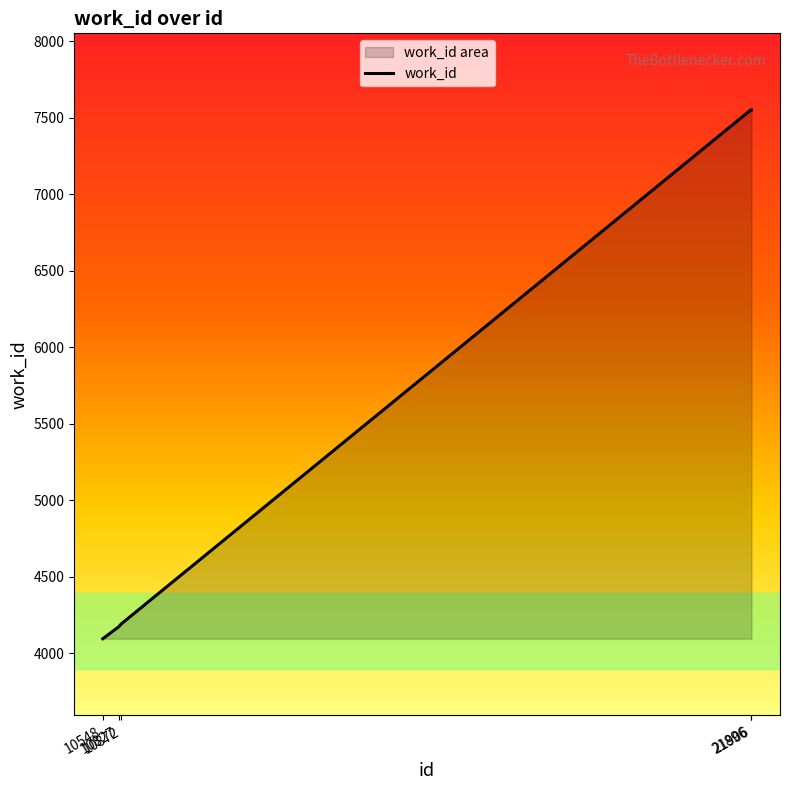

What is the difference between the second highest and minimum values?

3455